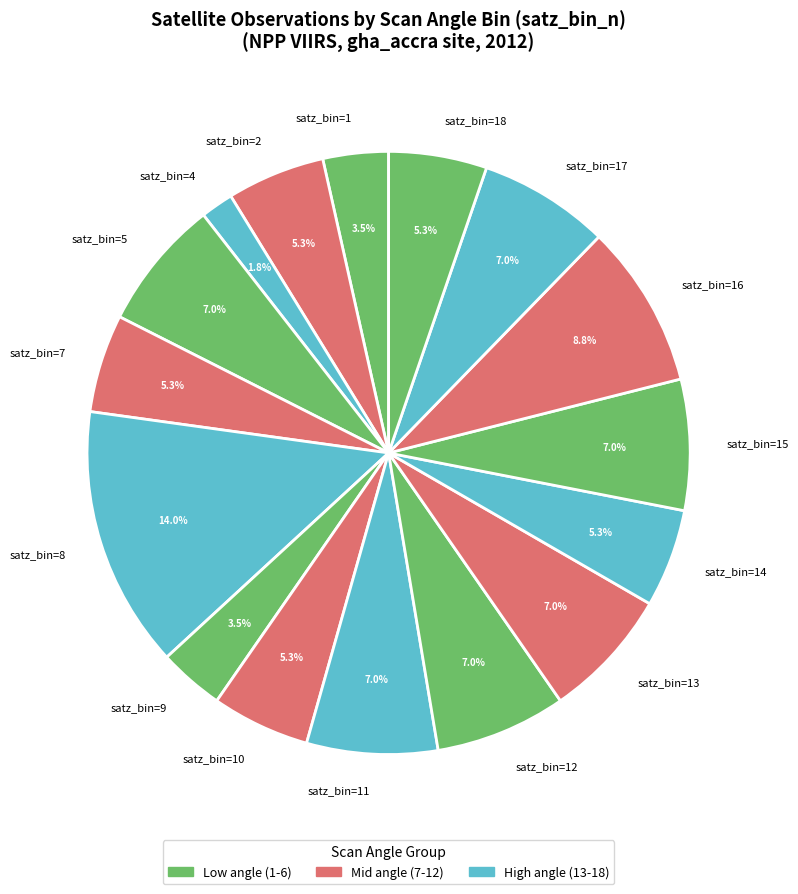

Approximately how many times larger is the value at satz_bin=9 compared to satz_bin=7?

0.7